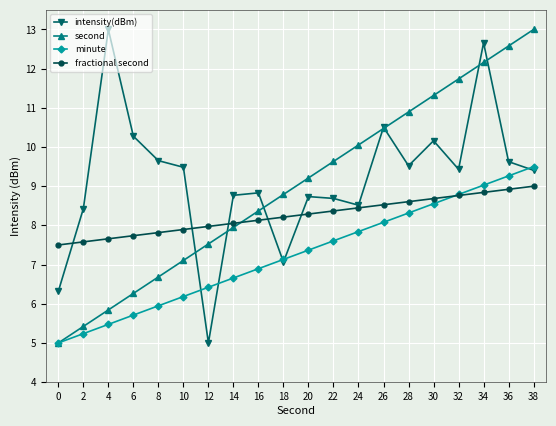

Where is the first local maximum for intensity(dBm)?

4